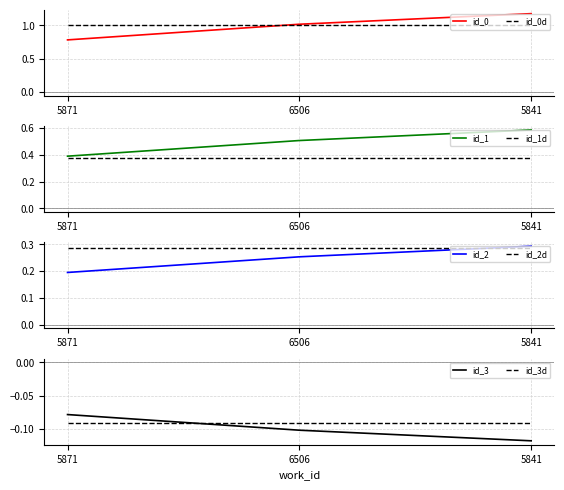

At which label does id_0 reach its peak?

5841